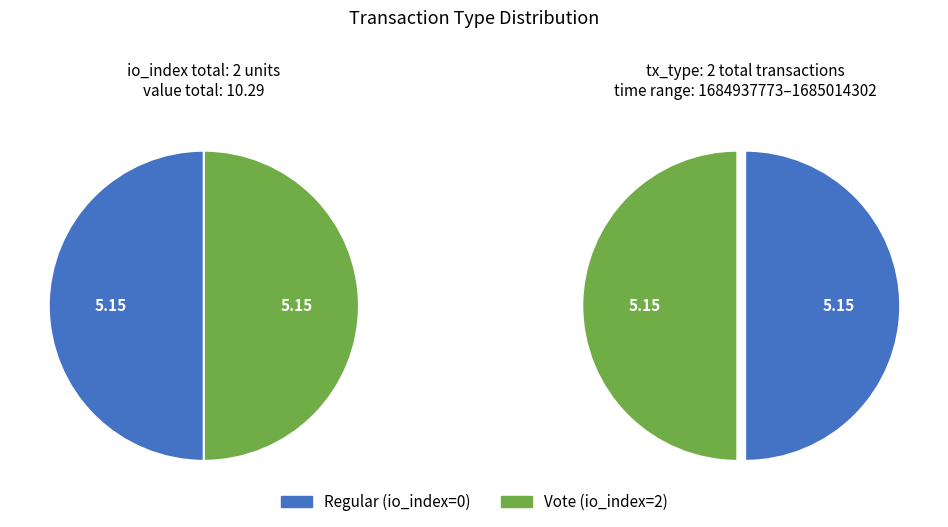

How many slices are in this pie chart?

2